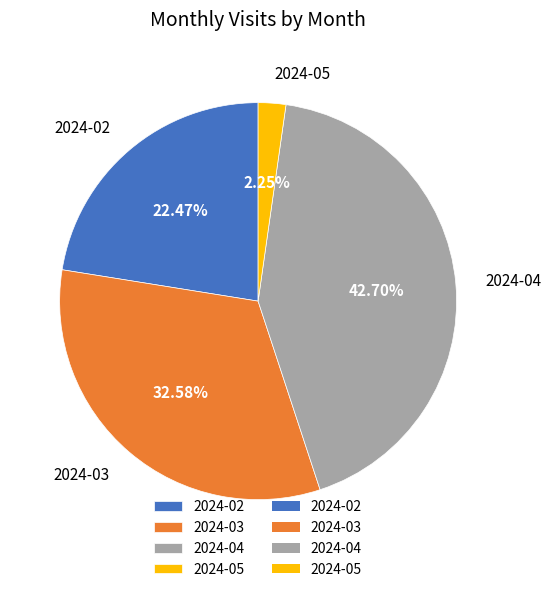

Rank the categories by value from highest to lowest.

2024-04, 2024-03, 2024-02, 2024-05